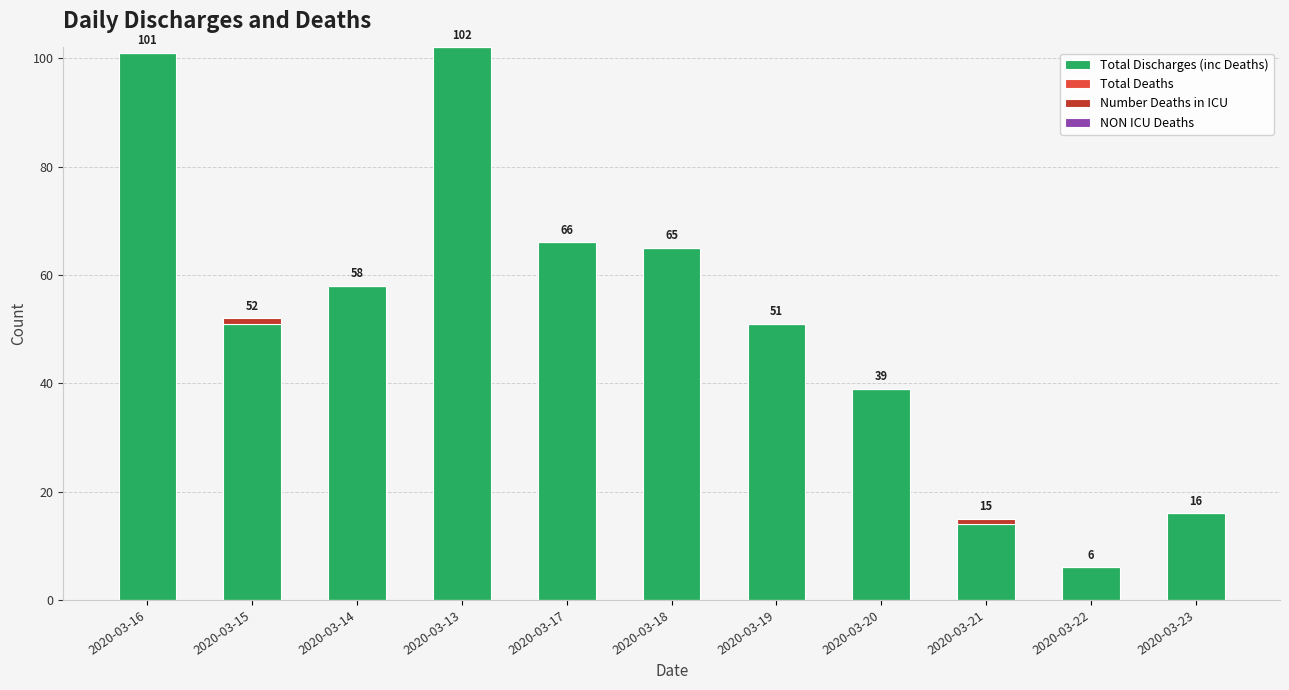

What are all the series names shown in the legend?

Total Discharges (inc Deaths), Total Deaths, Number Deaths in ICU, NON ICU Deaths